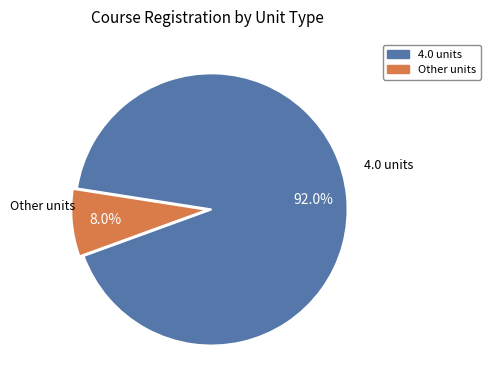

Is there a majority slice in this chart?

Yes